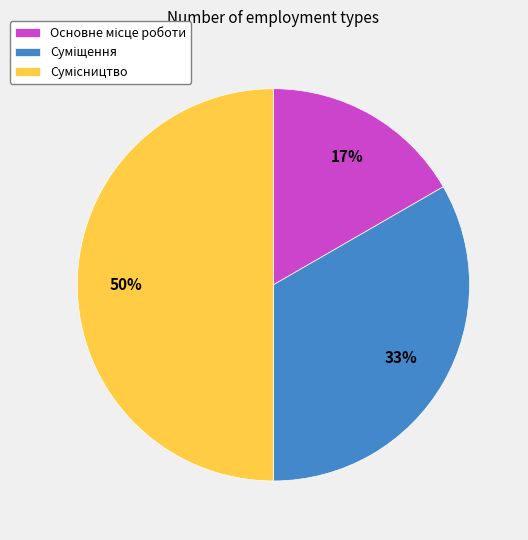

To the nearest percent, what is the average slice percentage?

33%